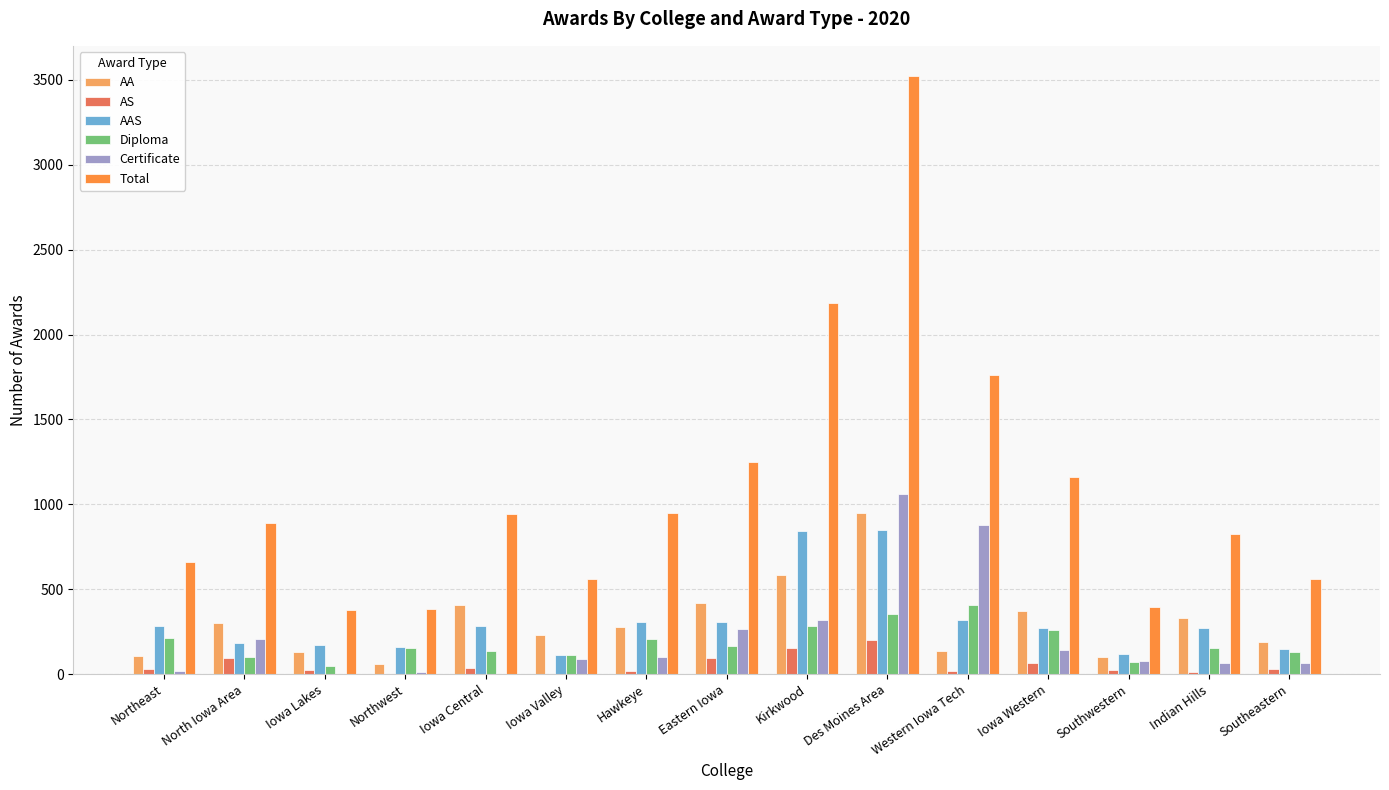

At which category is the sum across all series the highest?

Des Moines Area